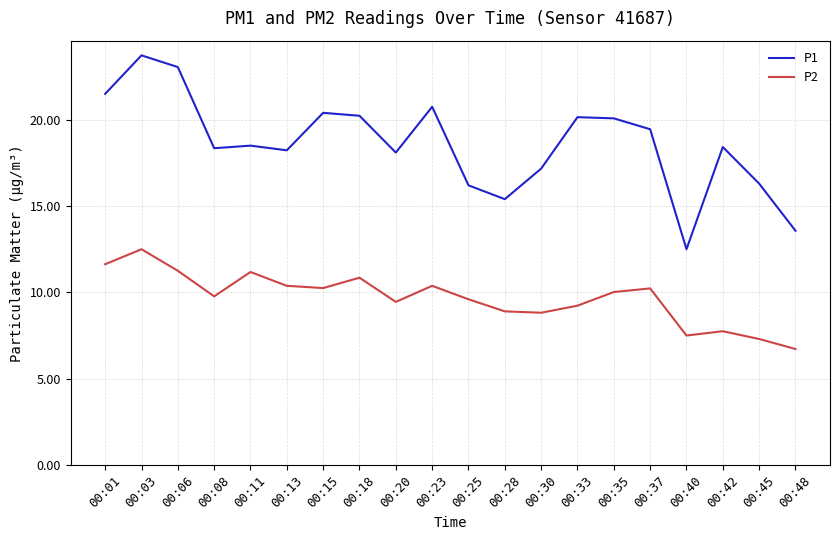

What is the difference between the highest and lowest values at 00:33?

10.9